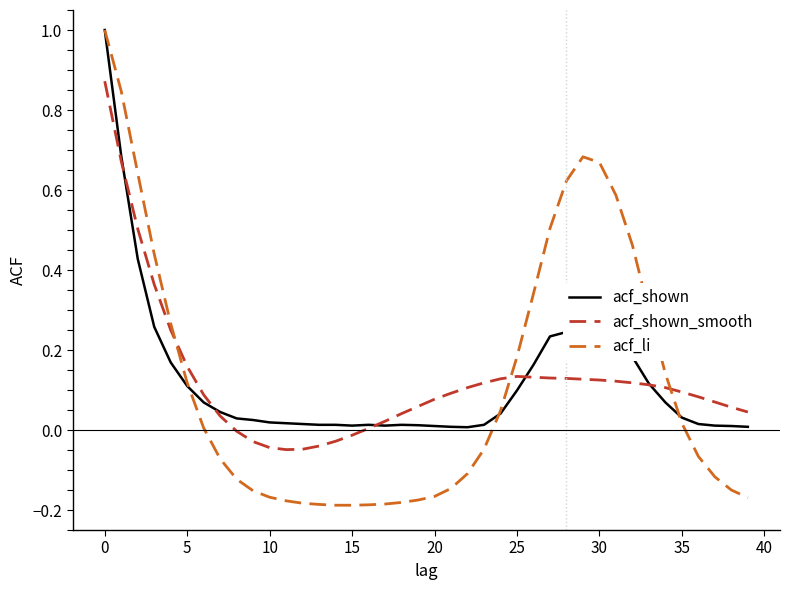

What is the greatest value displayed?

1.0